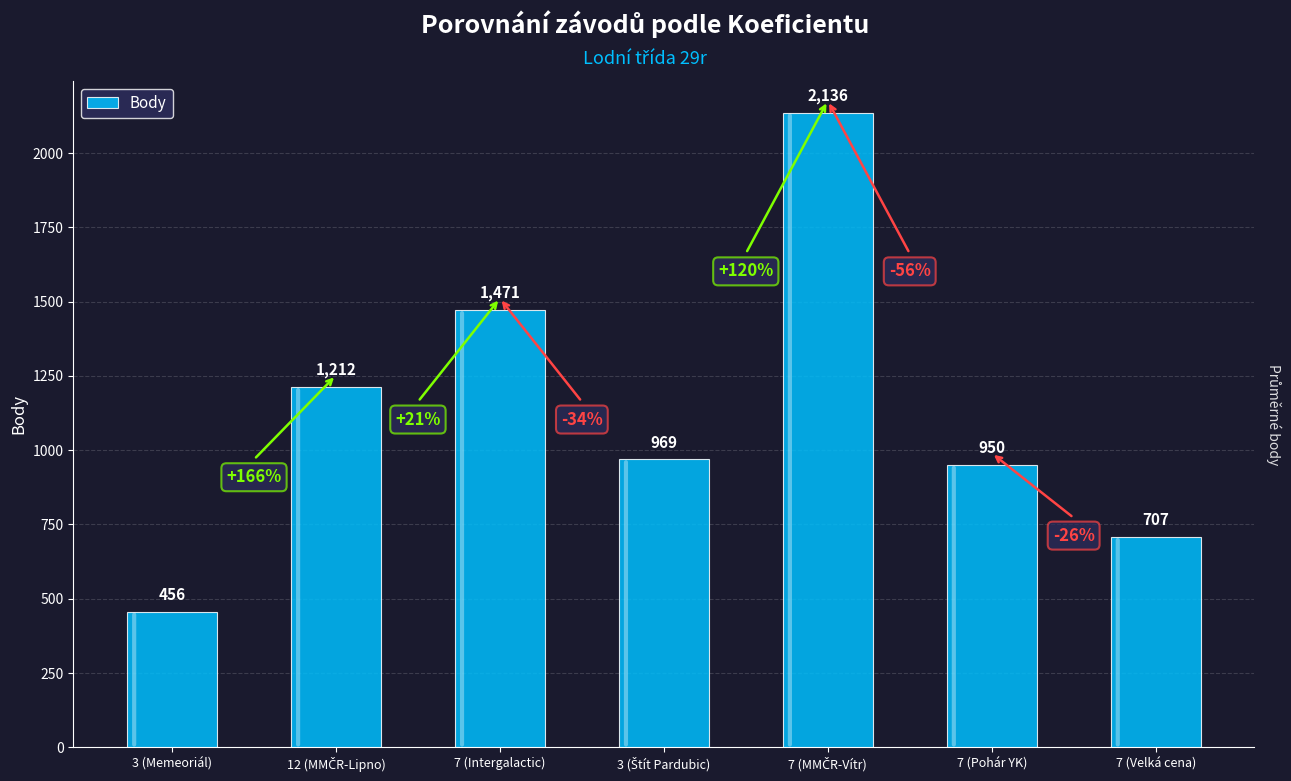

Count the values in the range 707 to 1471.

5